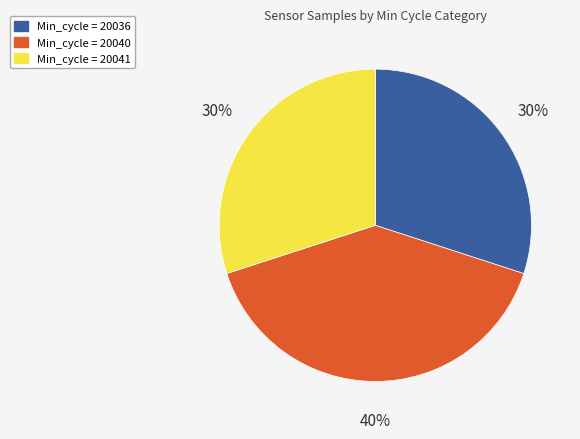

Count the number of slices in the pie.

3